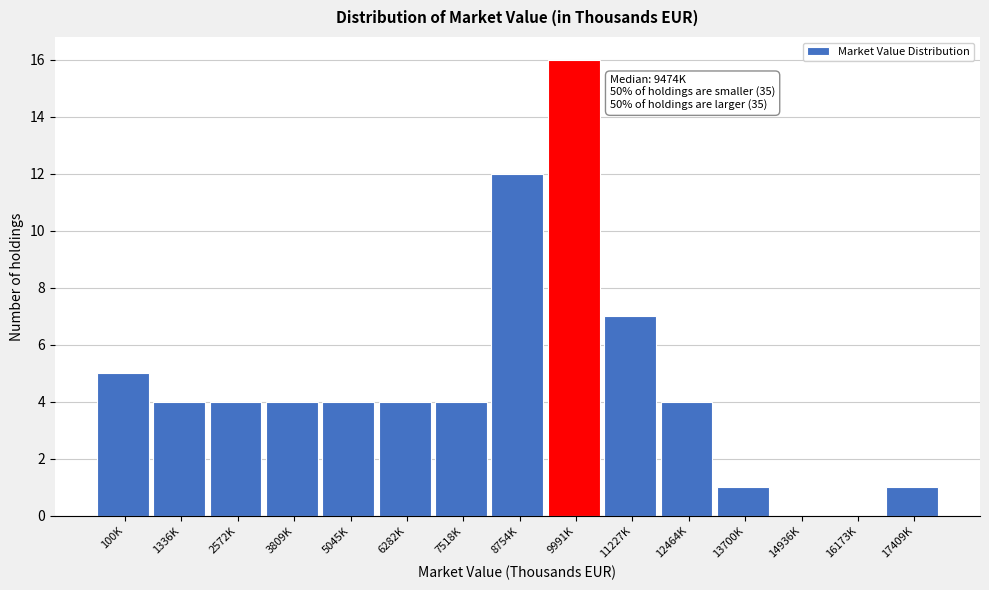

Reading left to right, transcribe all the data shown in this chart.

100K=5	1336K=4	2572K=4	3809K=4	5045K=4	6282K=4	7518K=4	8754K=12	9991K=16	11227K=7	12464K=4	13700K=1	14936K=0	16173K=0	17409K=1